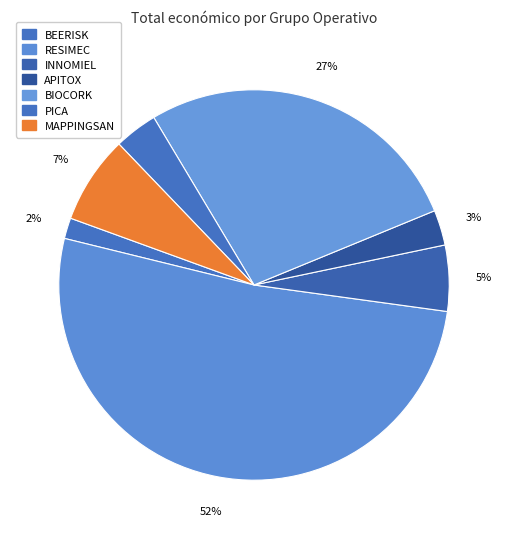

Is there a majority slice in this chart?

Yes